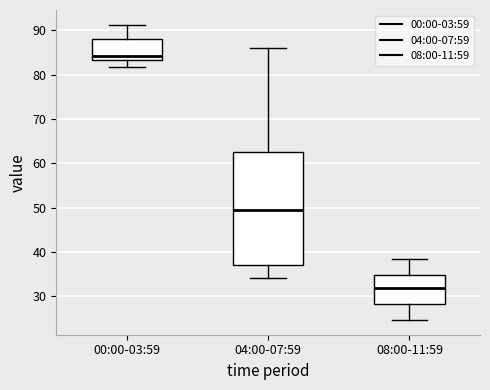

Where does the upper whisker of the box for 04:00-07:59 end on the y-axis? The values are not printed on the chart, so give them approximately, as read against the axis.

86